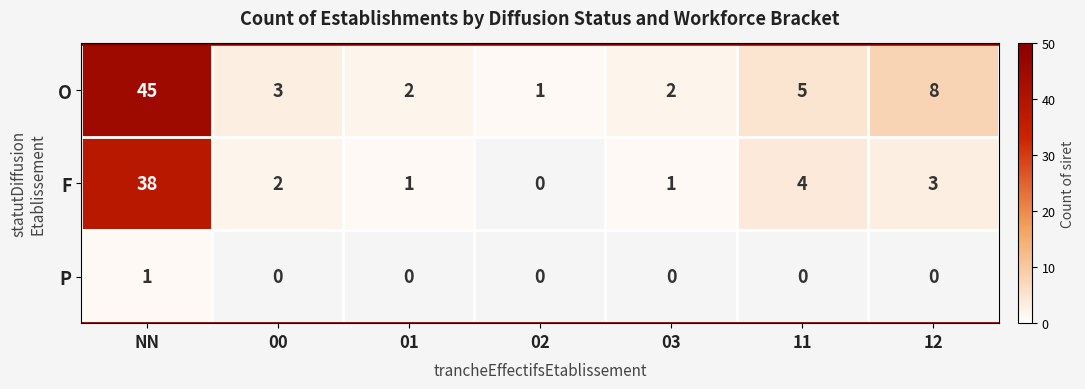

What is the highest value of the O series?

45